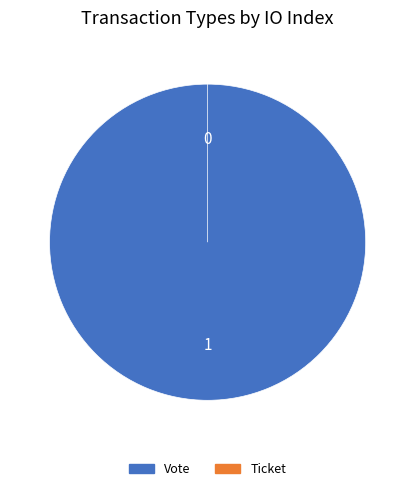

Count the number of slices in the pie.

2